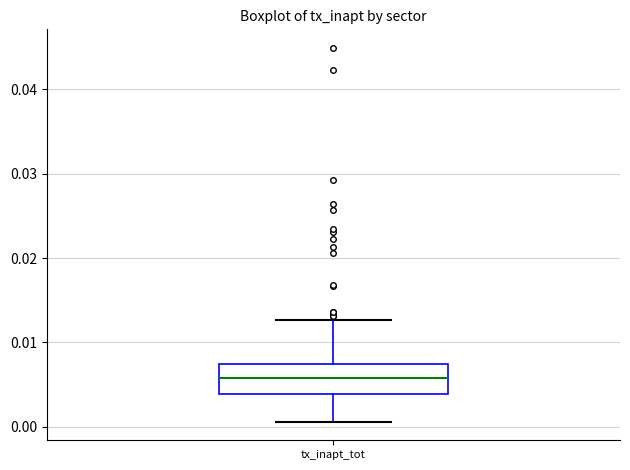

Read this box plot against the y-axis: the position of the median line, the range covered by the box, and the ends of both whiskers. The values are not printed on the chart, so give them approximately, as read against the axis.

median 0.006, box 0.004 to 0.007, whiskers 0.001 to 0.013